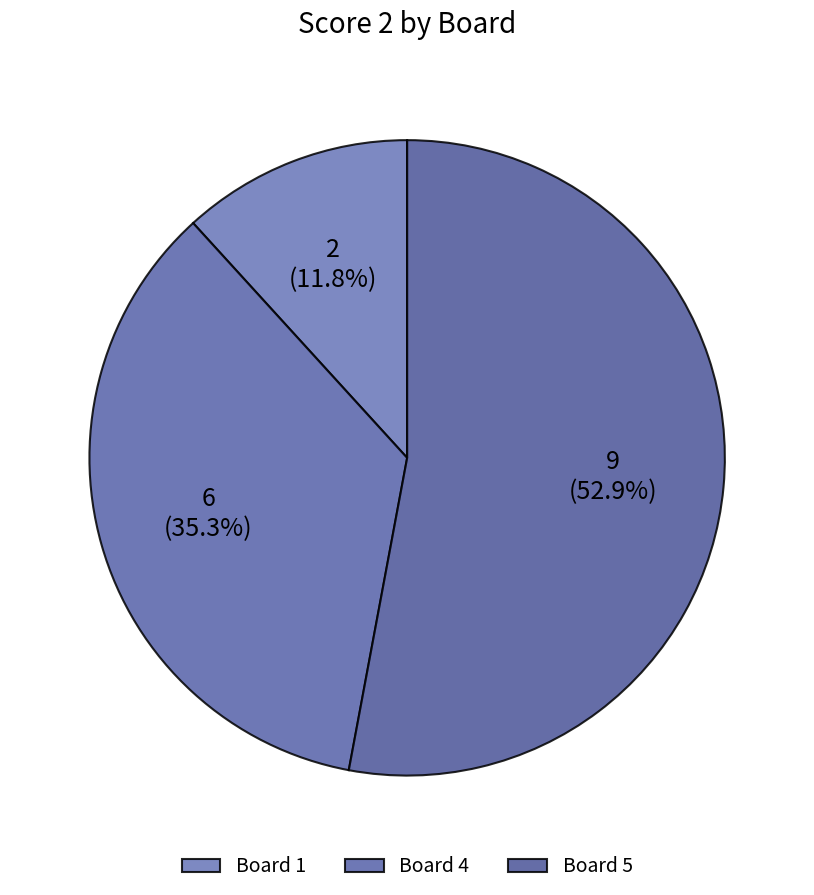

Count the number of slices in the pie.

3